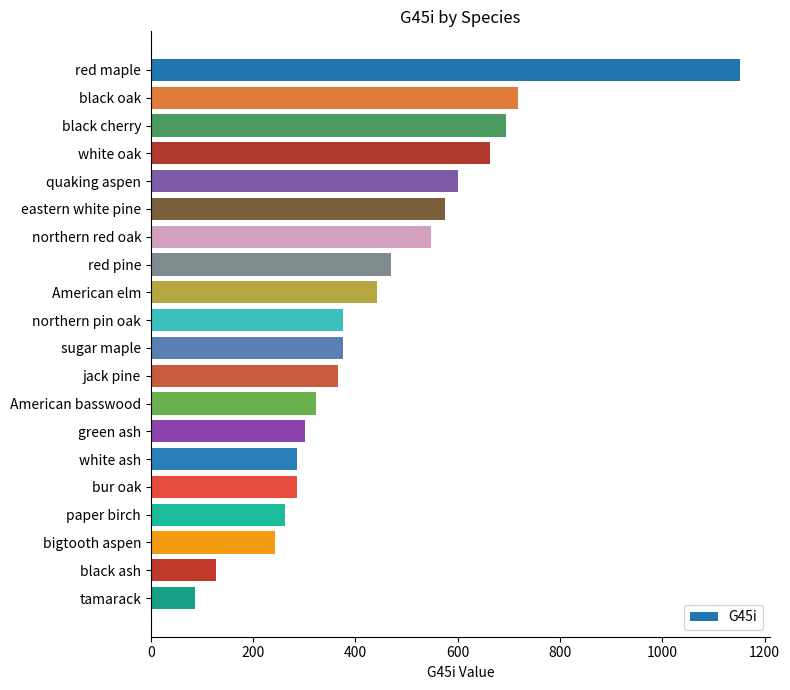

What is the value of the 5th bar from the top?

599.9